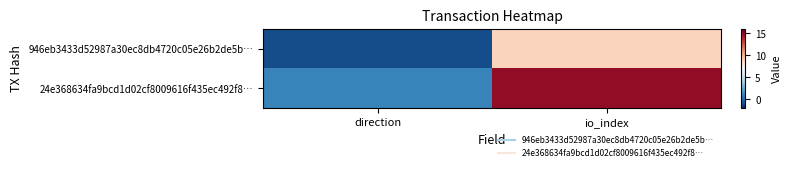

At how many categories does at least one series exceed 11?

1